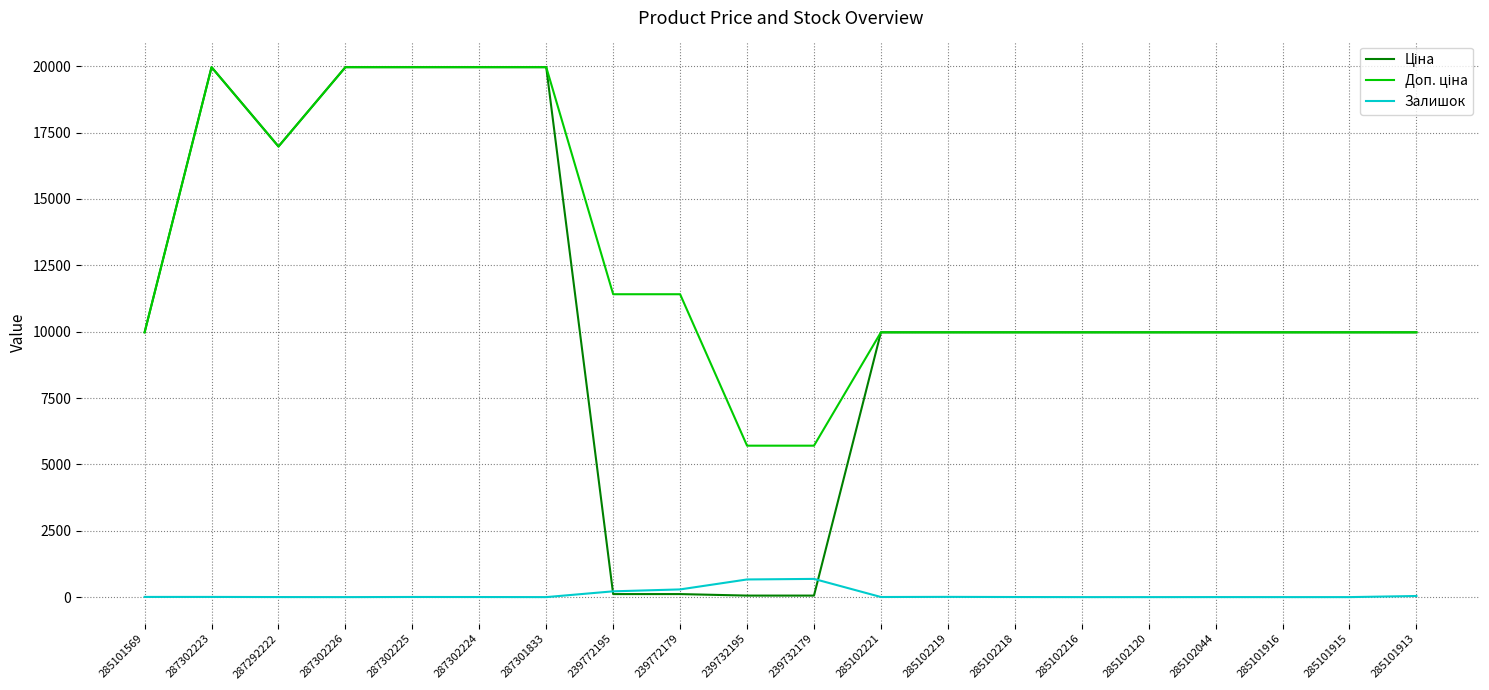

What is the highest value of the Залишок series?

686.0